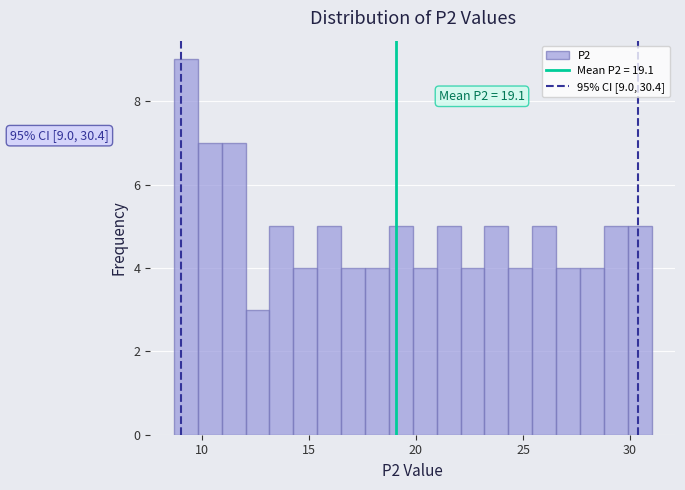

Read against the x-axis, roughly where is the centre of the tallest bar?

9.5